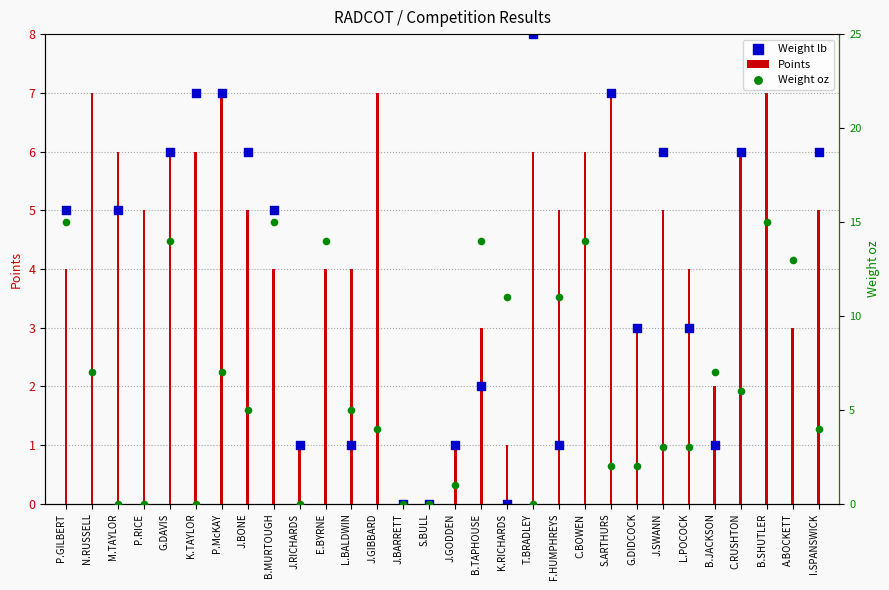

Which series has the largest Y range (max minus min)?

Weight lb